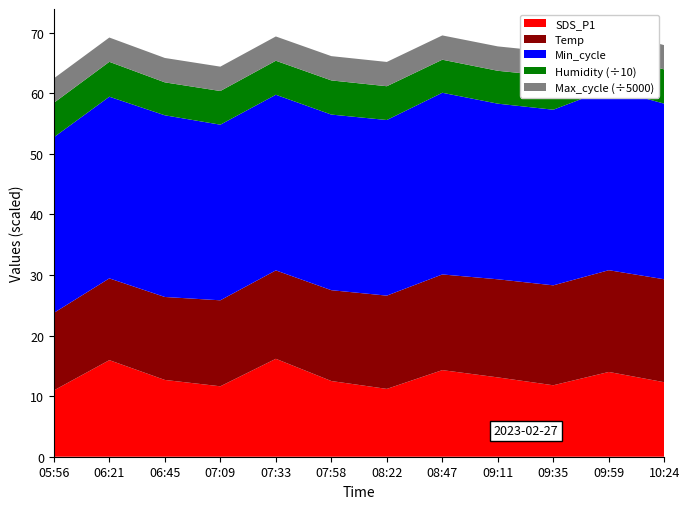

Reading left to right, what are all the values shown in this chart?

SDS_P1: 10.9	15.9	12.7	11.6	16.2	12.5	11.2	14.3	13.1	11.8	14.0	12.3
Temp: 12.8	13.5	13.7	14.2	14.6	15.0	15.4	15.8	16.2	16.5	16.8	17.0
Min_cycle: 29.0	30.0	30.0	29.0	29.0	29.0	29.0	30.0	29.0	29.0	30.0	29.0
Humidity: 56.9	57.6	54.4	55.6	56.2	56.4	55.8	54.6	54.3	55.1	56.0	56.5
Max_cycle: 20182.0	20063.0	20138.0	20122.0	20043.0	20059.0	20055.0	20051.0	20136.0	20055.0	20062.0	20055.0